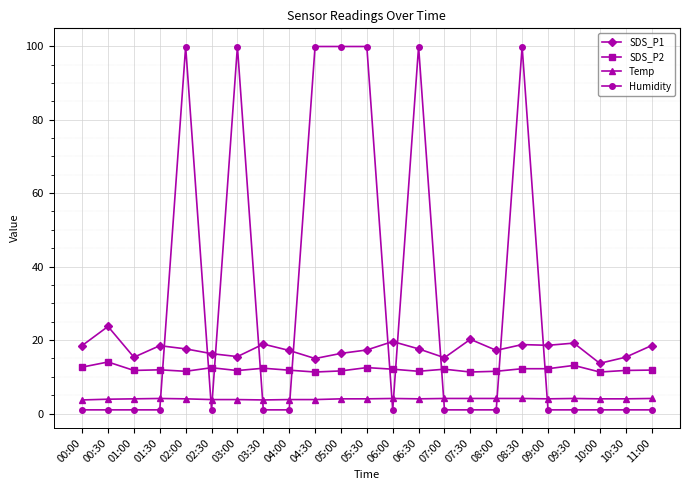

Where is the first local minimum for SDS_P1?

01:00